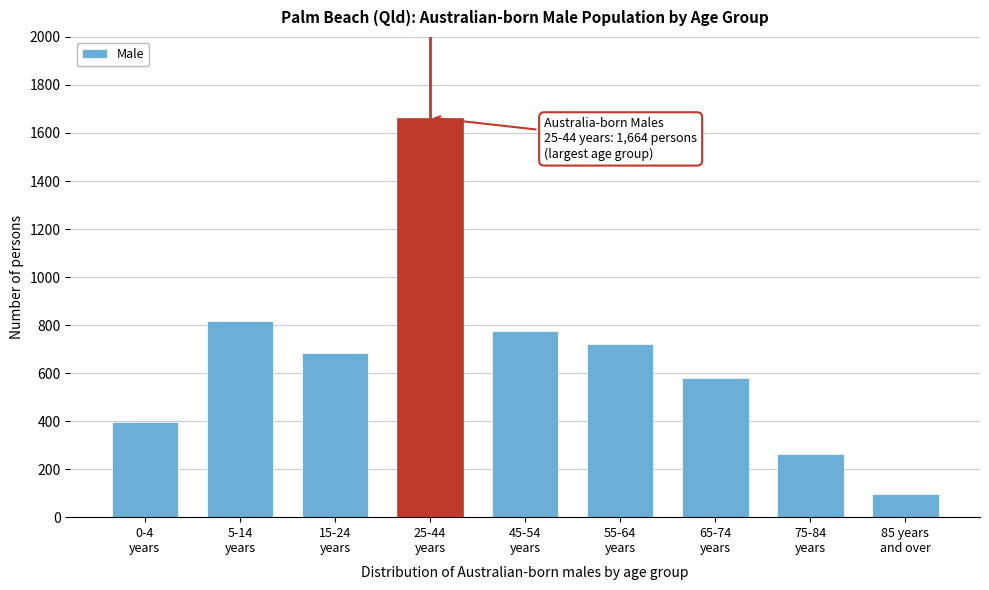

Reading left to right, transcribe all the data shown in this chart.

396	815	683	1664	774	722	580	263	95